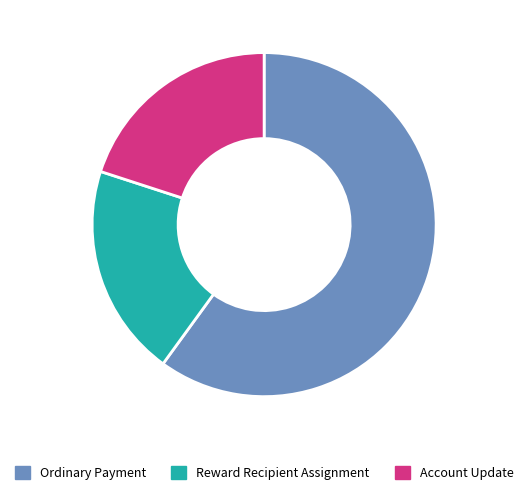

Is there any slice that represents more than half of the pie?

Yes